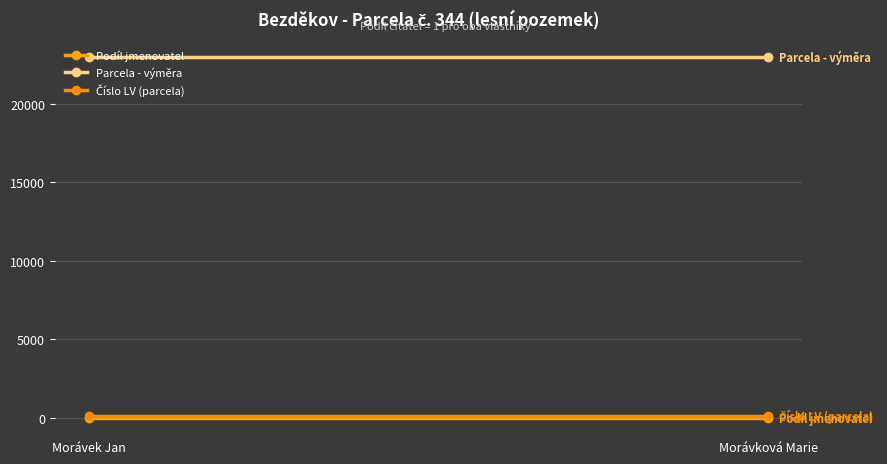

Which series changed the most between Morávek Jan and Morávková Marie?

Podíl jmenovatel